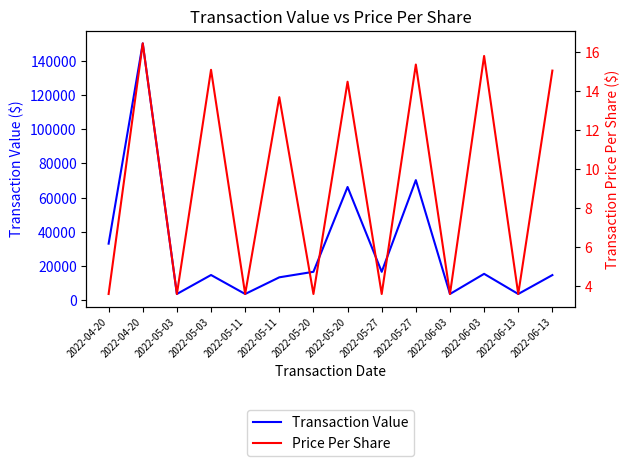

List the labels in order of Transaction Value value, largest first.

2022-04-20, 2022-05-27, 2022-05-20, 2022-04-20, 2022-05-20, 2022-05-27, 2022-06-03, 2022-05-03, 2022-06-13, 2022-05-11, 2022-05-03, 2022-05-11, 2022-06-03, 2022-06-13